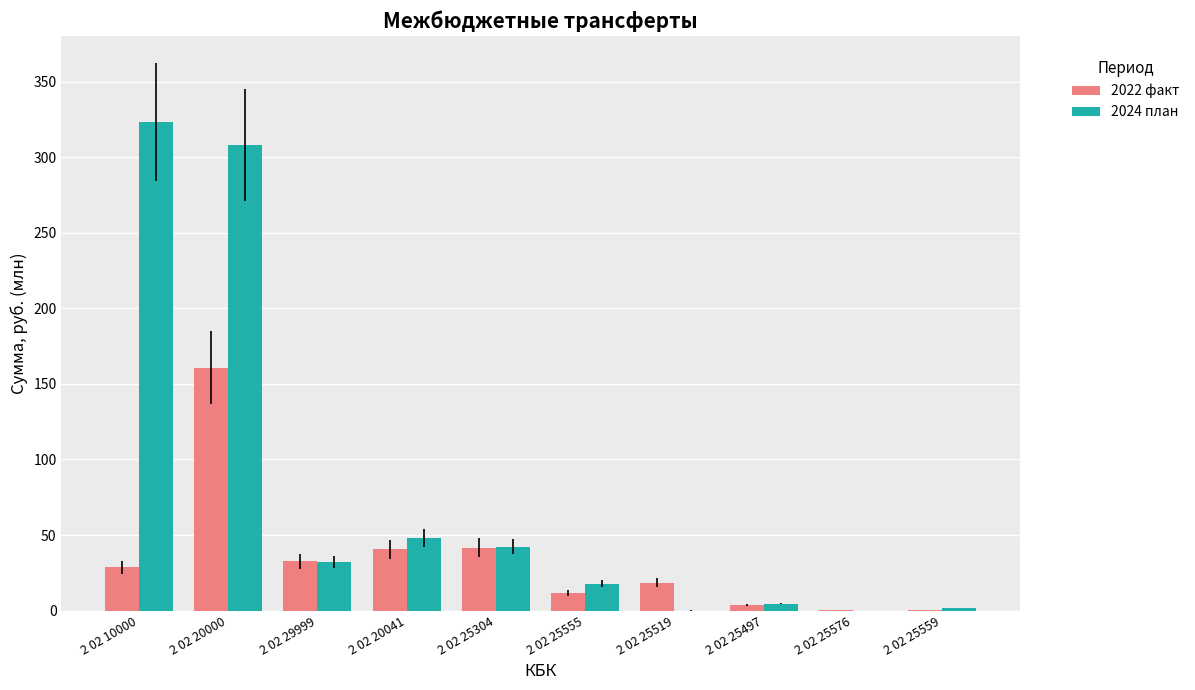

The 2024 план series shows 82.8 at 2 02 20041. True or false?

False